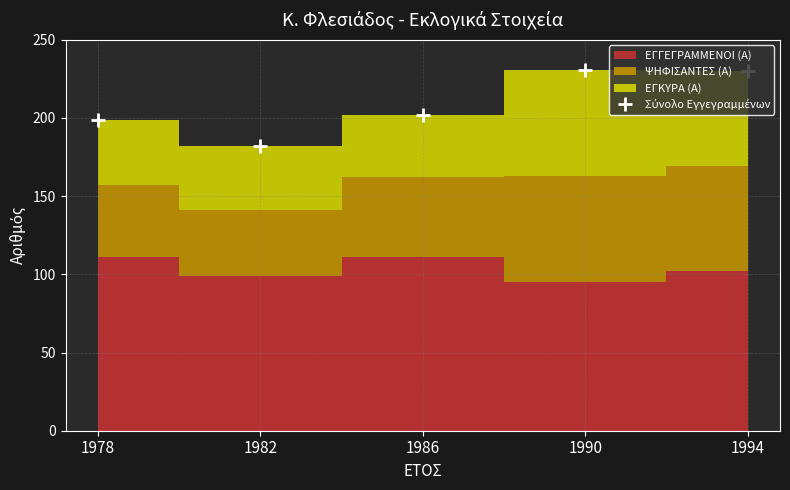

What is the maximum value shown in the chart?

231